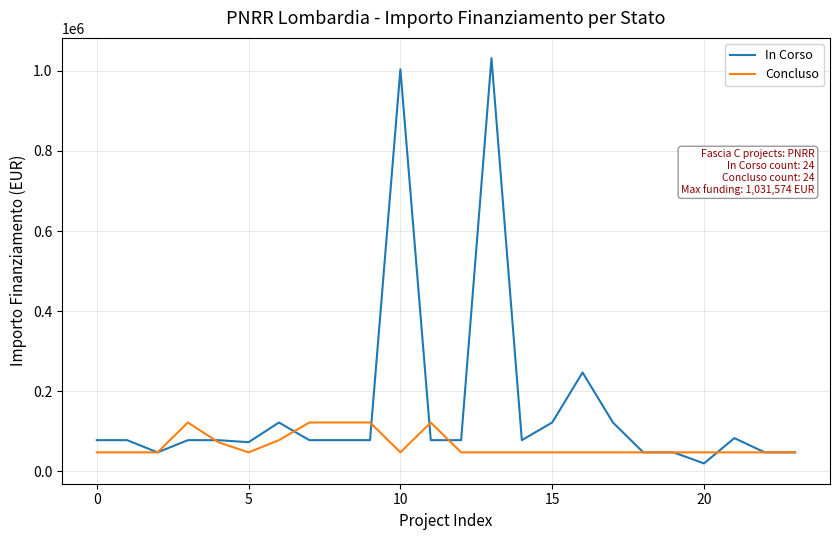

Which series has the widest spread of values?

In Corso